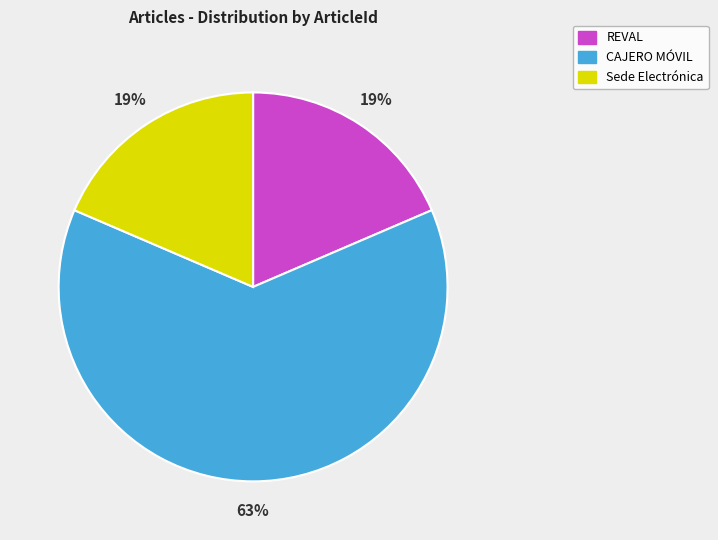

Is there a majority slice in this chart?

Yes